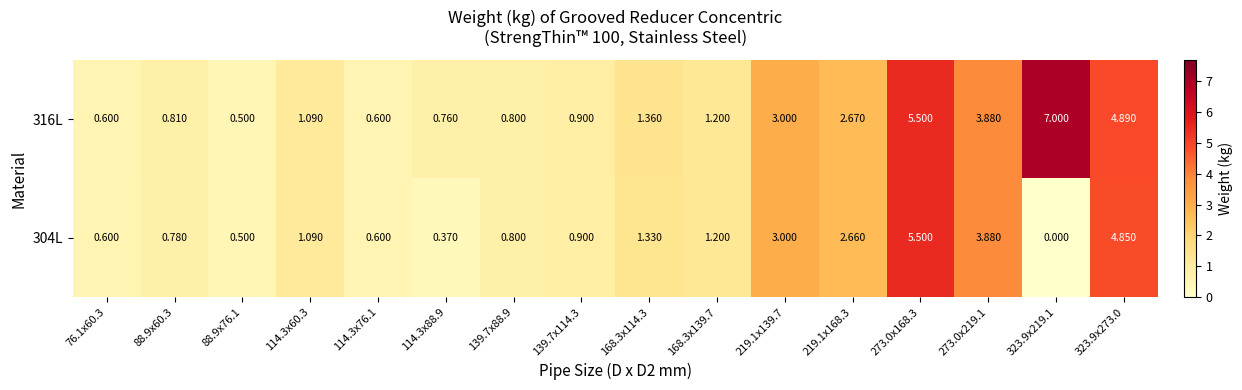

What is the total value across all series at 88.9x60.3?

1.6